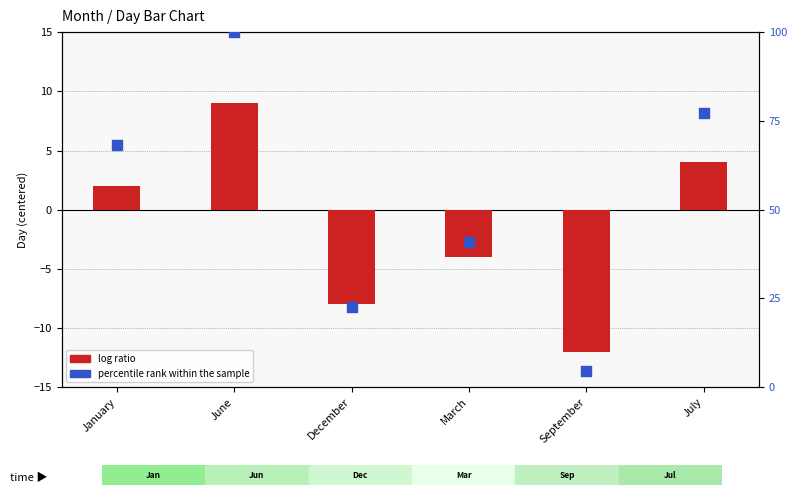

Which series has the widest spread of Y values?

percentile rank within the sample